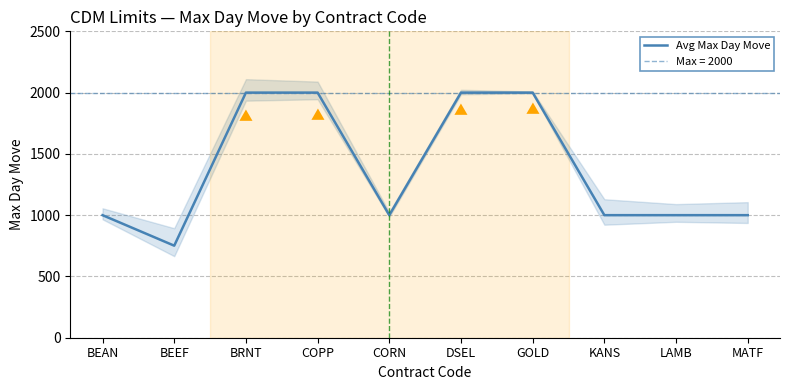

Between BEAN and DSEL, which is larger?

DSEL